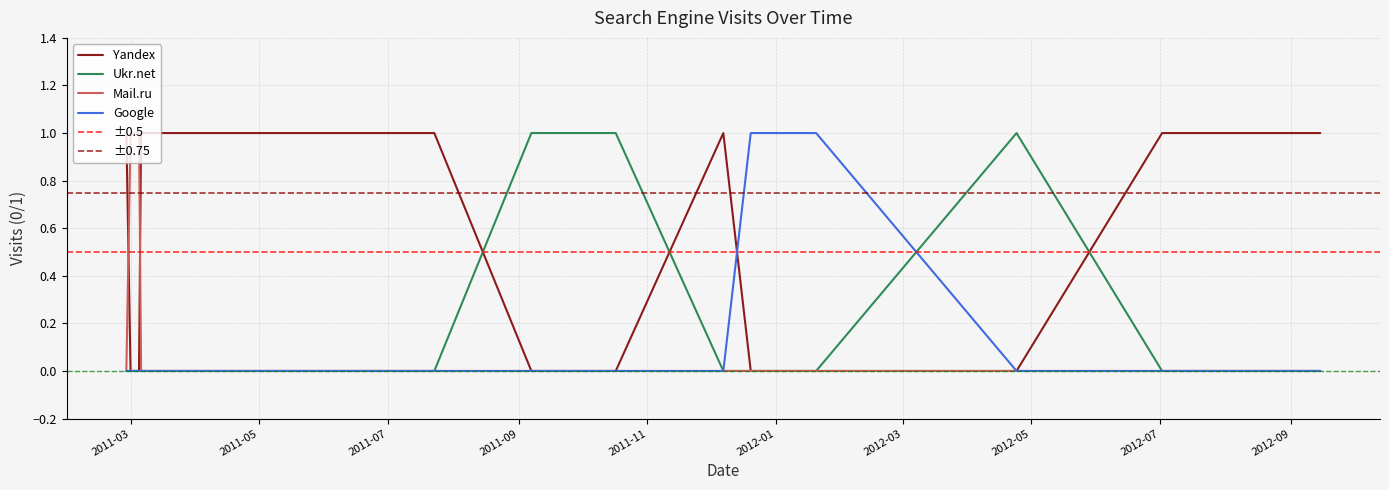

What are all the series names shown in the legend?

Yandex, Ukr.net, Mail.ru, Google